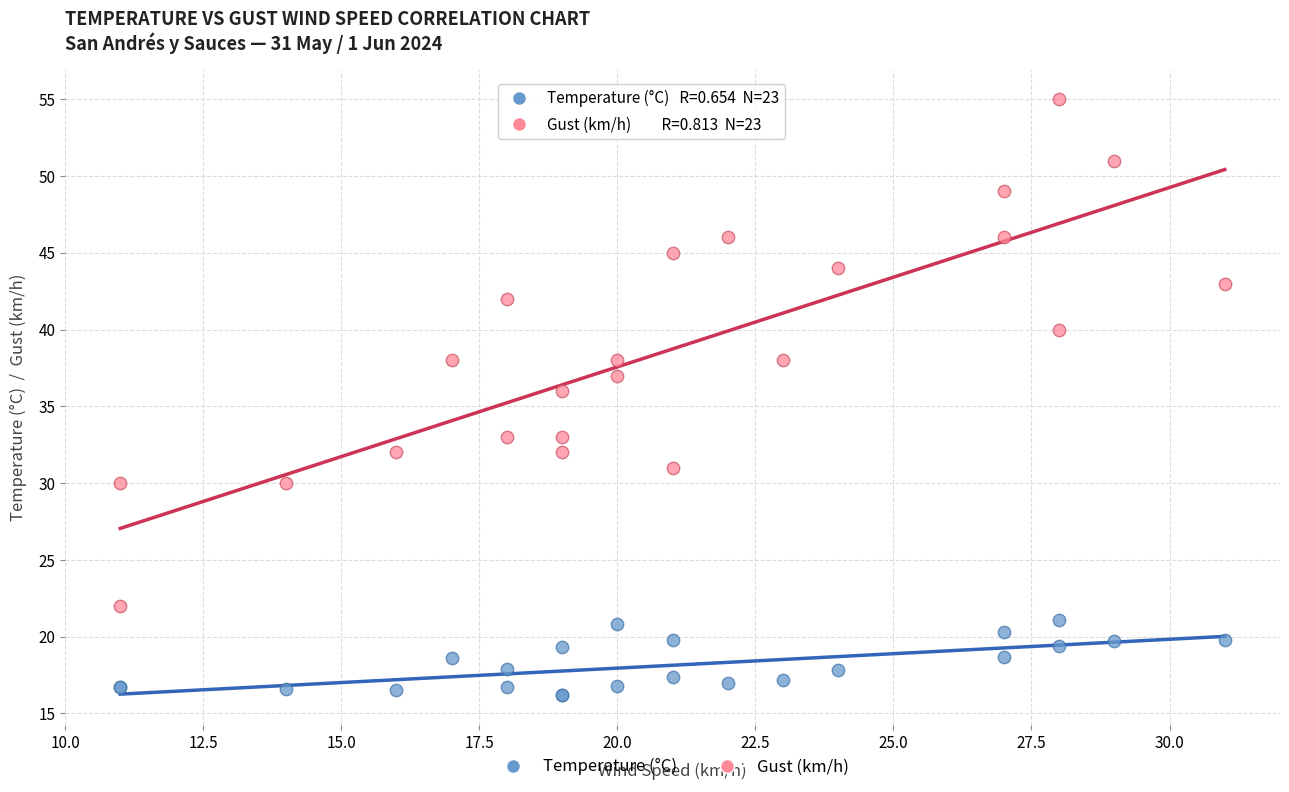

What is the X range (max minus min) for the scatter plot?

20.0